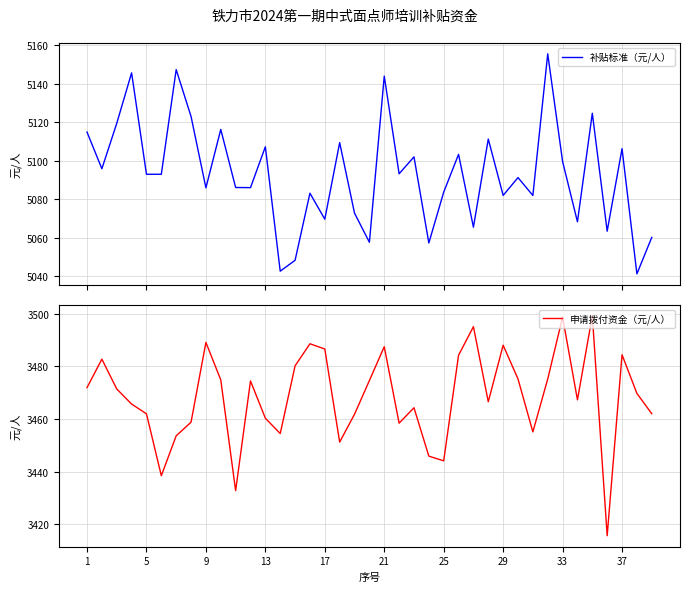

Is it true that 申请拨付资金（元/人） equals 3444.1 at 25?

True